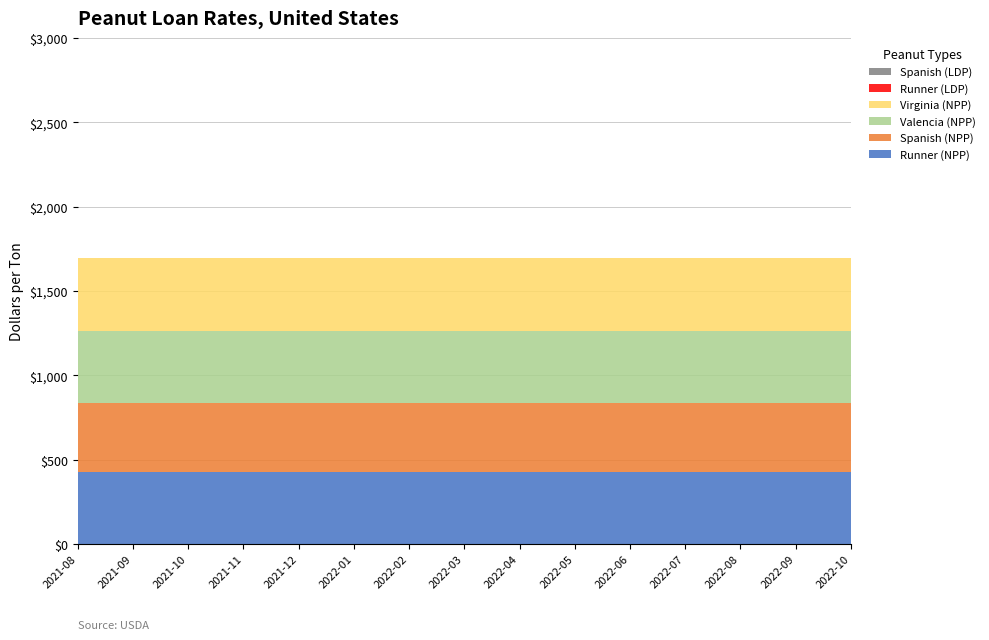

Reading right to left, extract all data points from this chart.

Runner (NPP): 2022-10-05=424.9	2022-09-07=424.9	2022-08-03=424.9	2022-07-06=424.9	2022-06-01=424.9	2022-05-04=424.9	2022-04-06=424.9	2022-03-02=424.9	2022-02-02=424.9	2022-01-05=424.9	2021-12-01=424.9	2021-11-03=424.9	2021-10-06=424.9	2021-09-01=424.9	2021-08-04=424.9
Spanish (NPP): 2022-10-05=413.1	2022-09-07=413.1	2022-08-03=413.1	2022-07-06=413.1	2022-06-01=413.1	2022-05-04=413.1	2022-04-06=413.1	2022-03-02=413.1	2022-02-02=413.1	2022-01-05=413.1	2021-12-01=413.1	2021-11-03=413.1	2021-10-06=413.1	2021-09-01=413.1	2021-08-04=413.1
Valencia (NPP): 2022-10-05=427.7	2022-09-07=427.7	2022-08-03=427.7	2022-07-06=427.7	2022-06-01=427.7	2022-05-04=427.7	2022-04-06=427.7	2022-03-02=427.7	2022-02-02=427.7	2022-01-05=427.7	2021-12-01=427.7	2021-11-03=427.7	2021-10-06=427.7	2021-09-01=427.7	2021-08-04=427.7
Virginia (NPP): 2022-10-05=427.7	2022-09-07=427.7	2022-08-03=427.7	2022-07-06=427.7	2022-06-01=427.7	2022-05-04=427.7	2022-04-06=427.7	2022-03-02=427.7	2022-02-02=427.7	2022-01-05=427.7	2021-12-01=427.7	2021-11-03=427.7	2021-10-06=427.7	2021-09-01=427.7	2021-08-04=427.7
Runner (LDP): 2022-10-05=0.0	2022-09-07=0.0	2022-08-03=0.0	2022-07-06=0.0	2022-06-01=0.0	2022-05-04=0.0	2022-04-06=0.0	2022-03-02=0.0	2022-02-02=0.0	2022-01-05=0.0	2021-12-01=0.0	2021-11-03=0.0	2021-10-06=0.0	2021-09-01=0.0	2021-08-04=0.0
Spanish (LDP): 2022-10-05=0.0	2022-09-07=0.0	2022-08-03=0.0	2022-07-06=0.0	2022-06-01=0.0	2022-05-04=0.0	2022-04-06=0.0	2022-03-02=0.0	2022-02-02=0.0	2022-01-05=0.0	2021-12-01=0.0	2021-11-03=0.0	2021-10-06=0.0	2021-09-01=0.0	2021-08-04=0.0